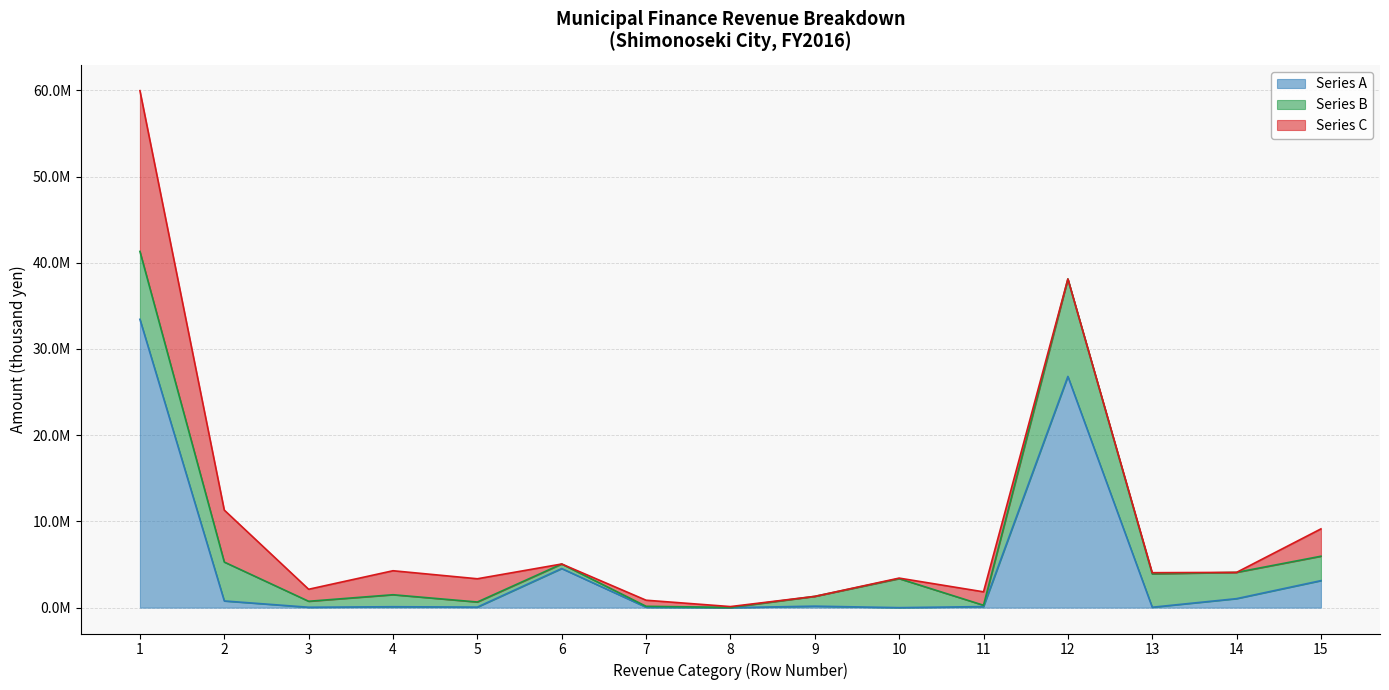

At which category is the sum across all series the highest?

1